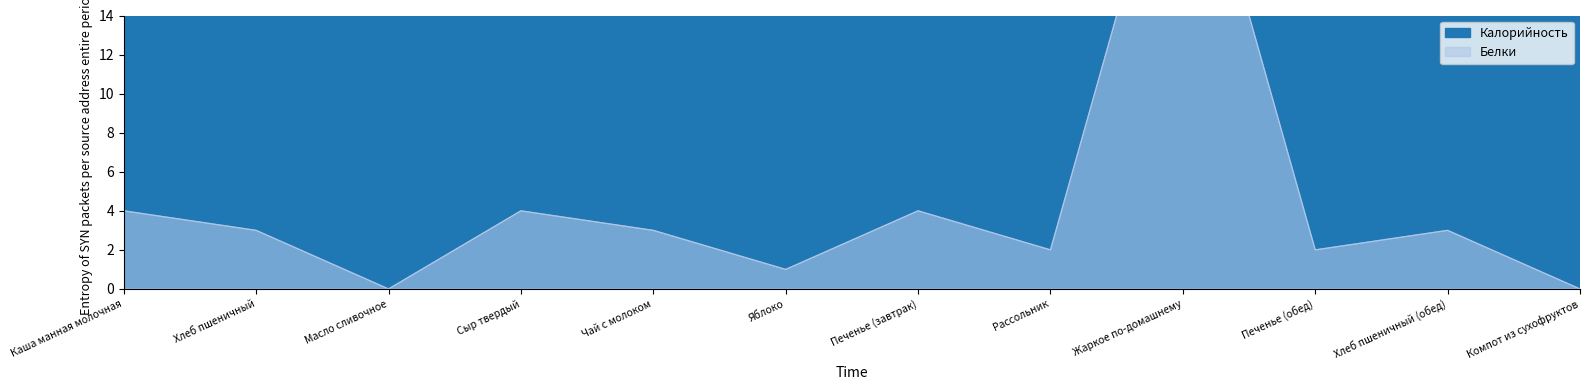

True or false: Калорийность has more than 1 interior local peaks.

True